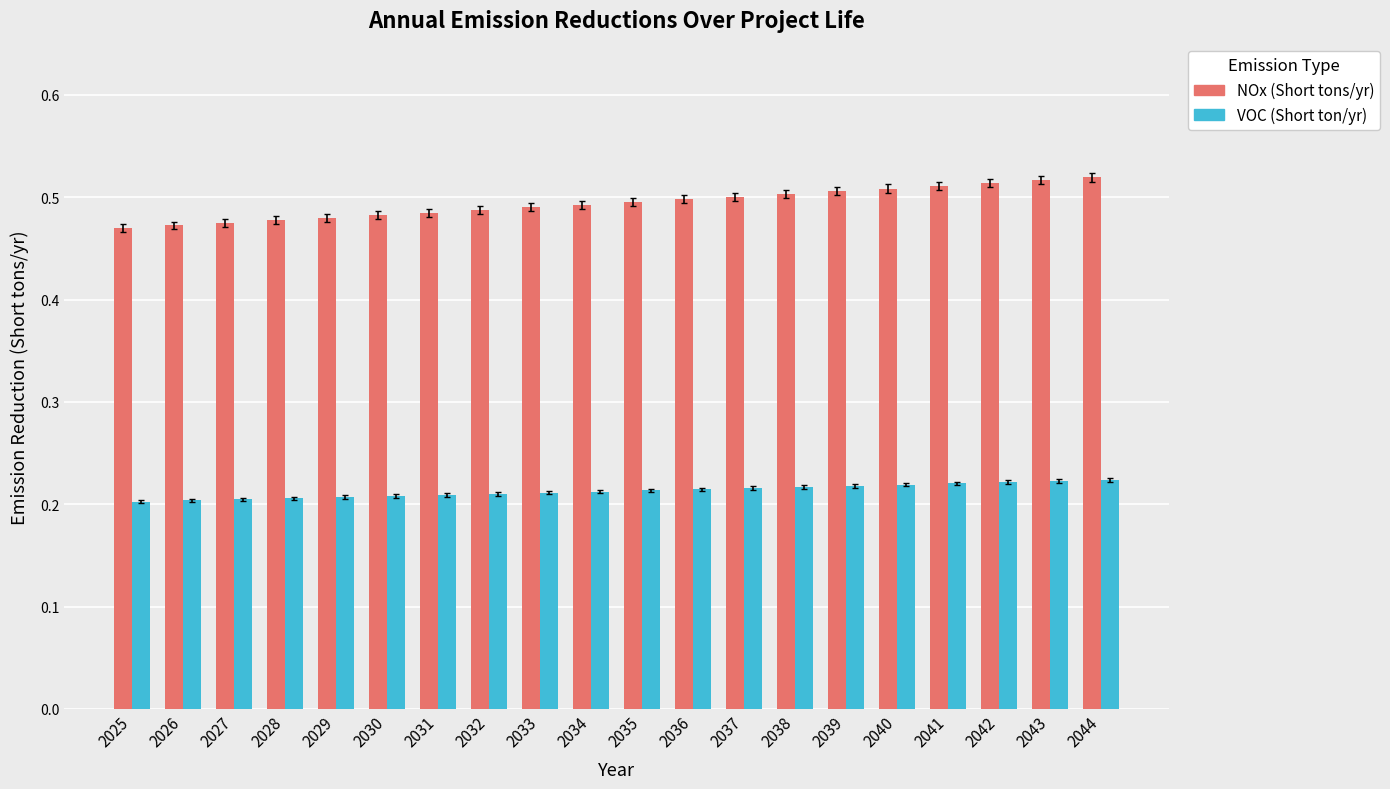

What are all the series names shown in the legend?

NOx (Short tons/yr), VOC (Short ton/yr)